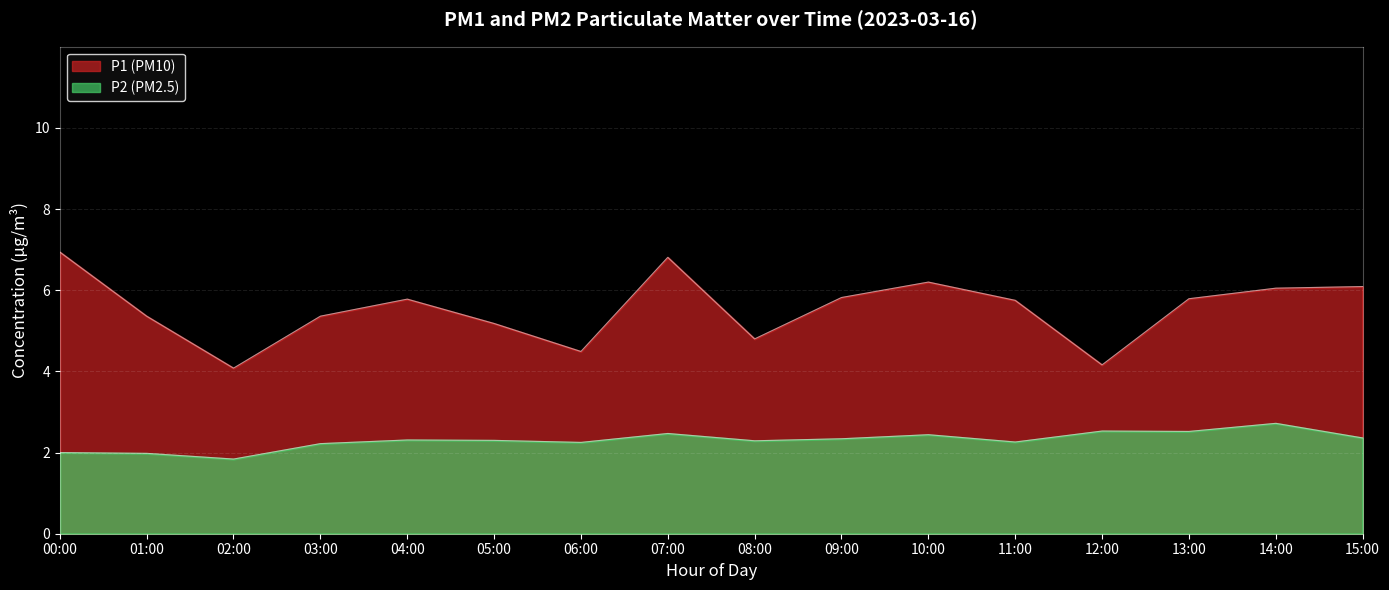

Rank the series at 13:00 from highest to lowest value.

P1, P2